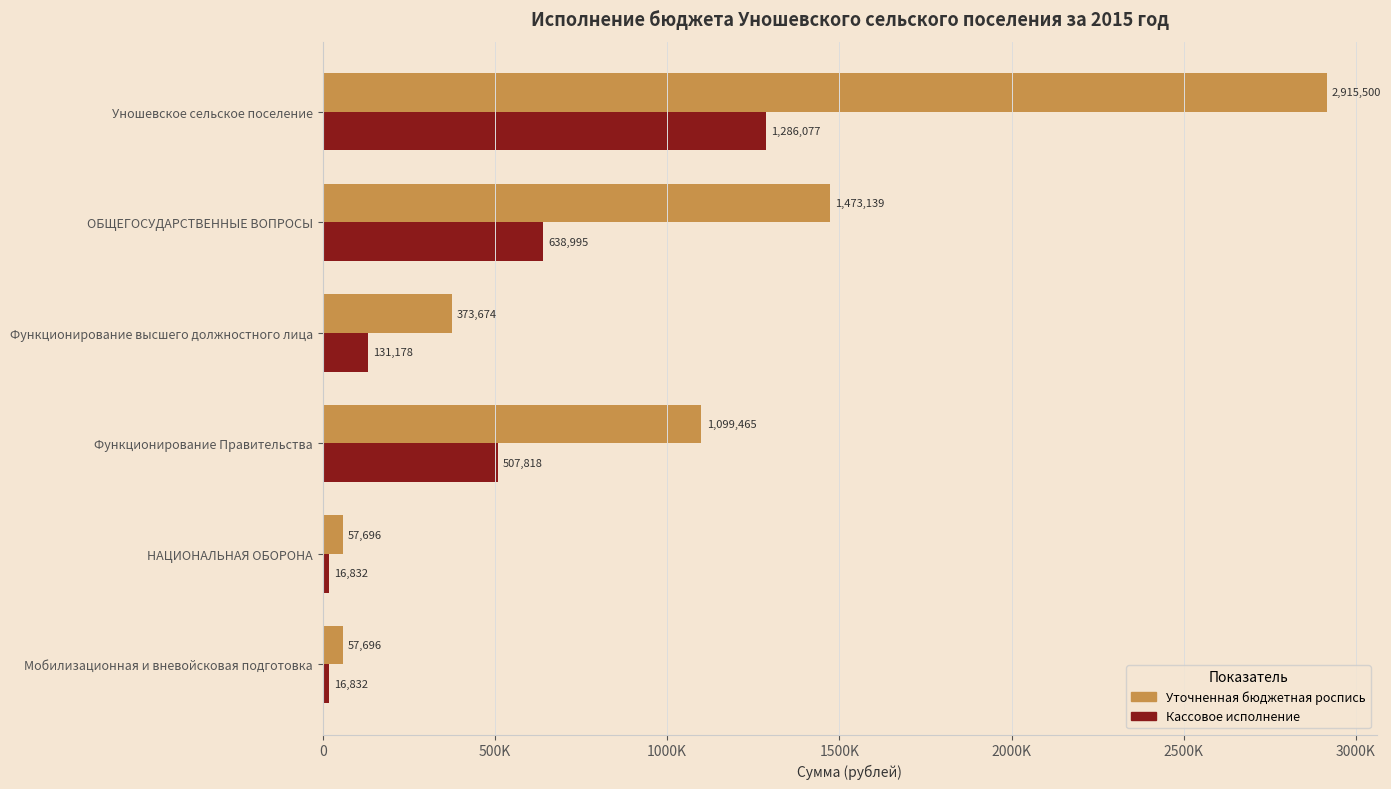

List the series in order of their overall mean, lowest first.

Кассовое исполнение, Уточненная бюджетная роспись